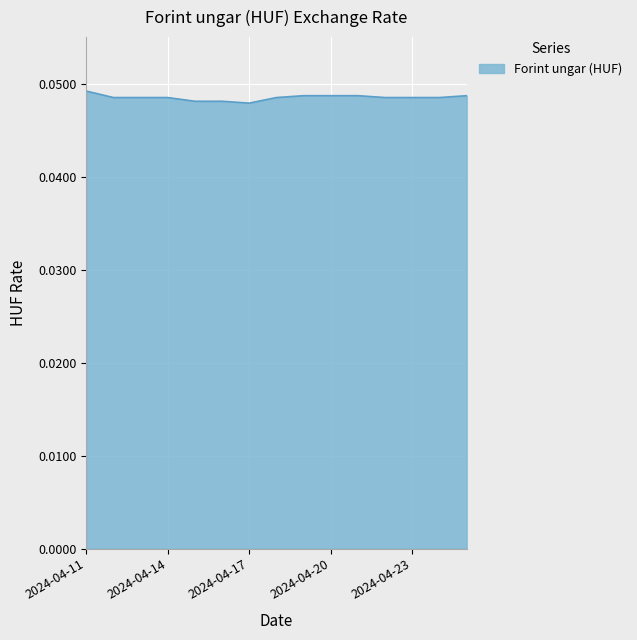

Is this an area chart (filled region under the line)?

Yes